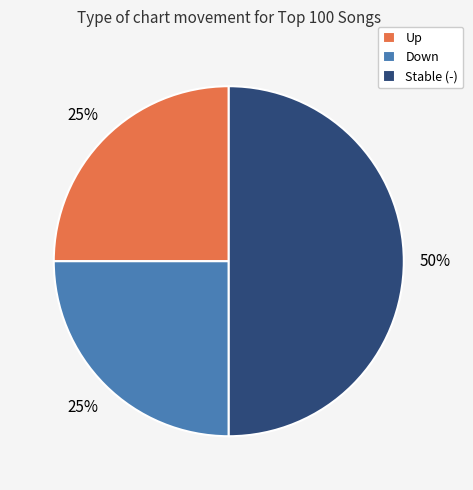

Which slice is the largest?

Stable (-)